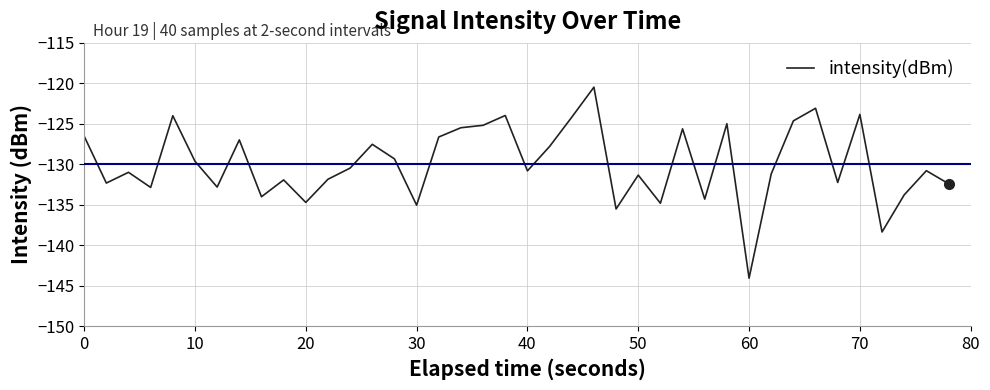

How many interior local peaks (higher than both neighbors) does the data have?

13